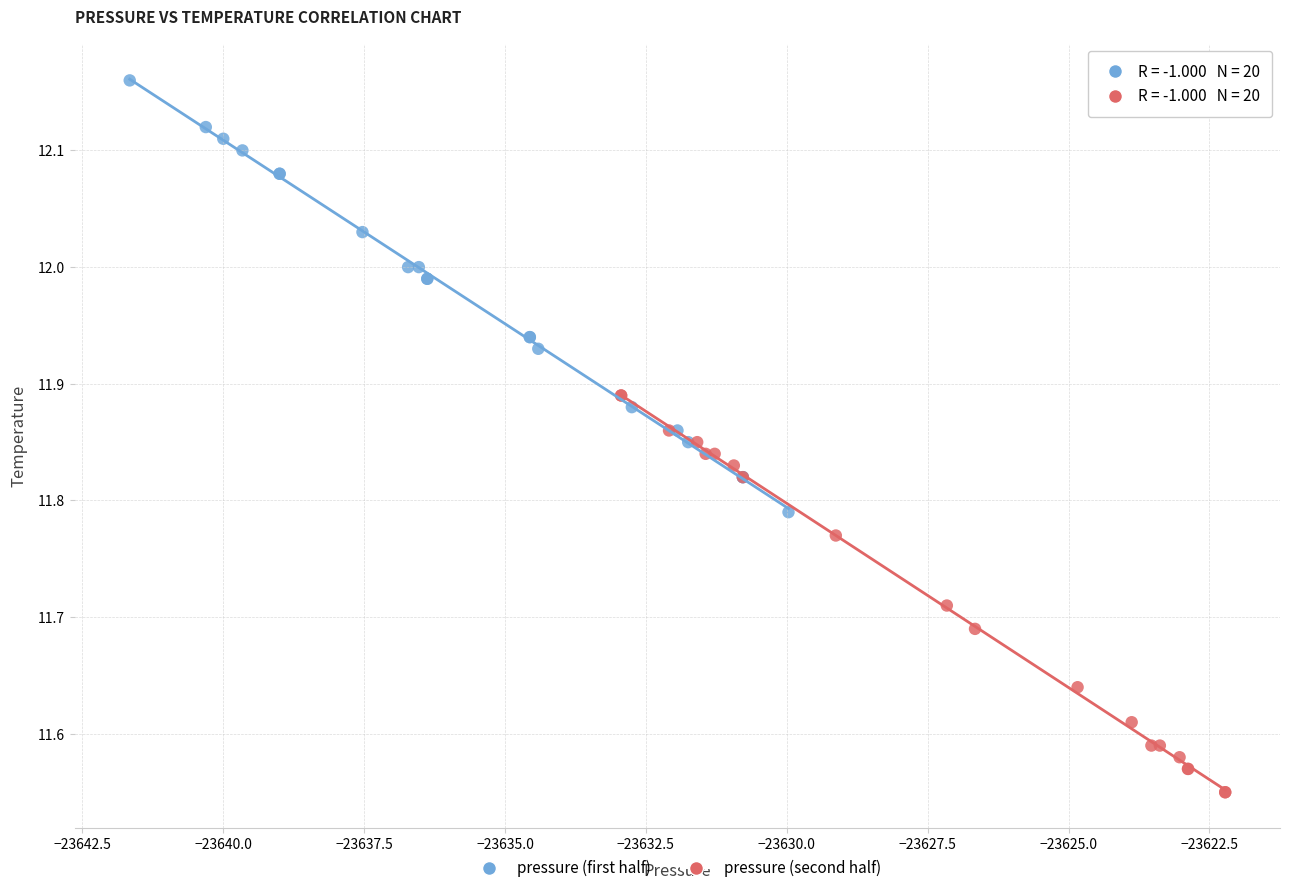

Which series reaches the minimum Y coordinate?

pressure (second half)